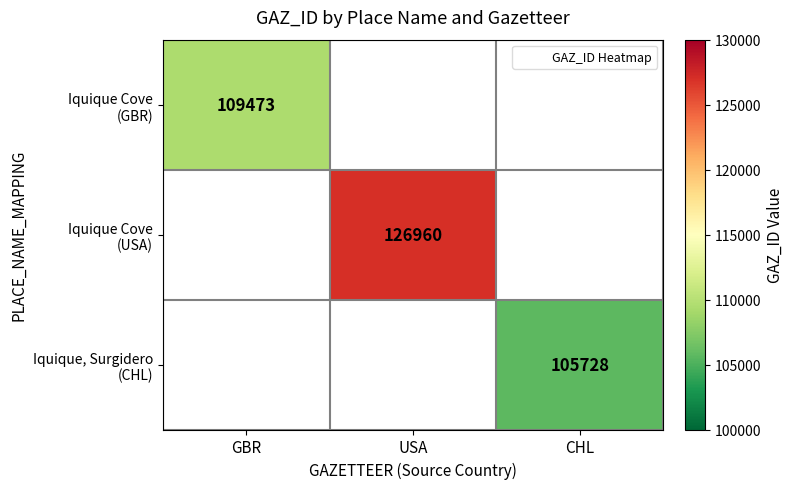

Is it true that Iquique, Surgidero (CHL) equals 61198.0 at CHL?

False